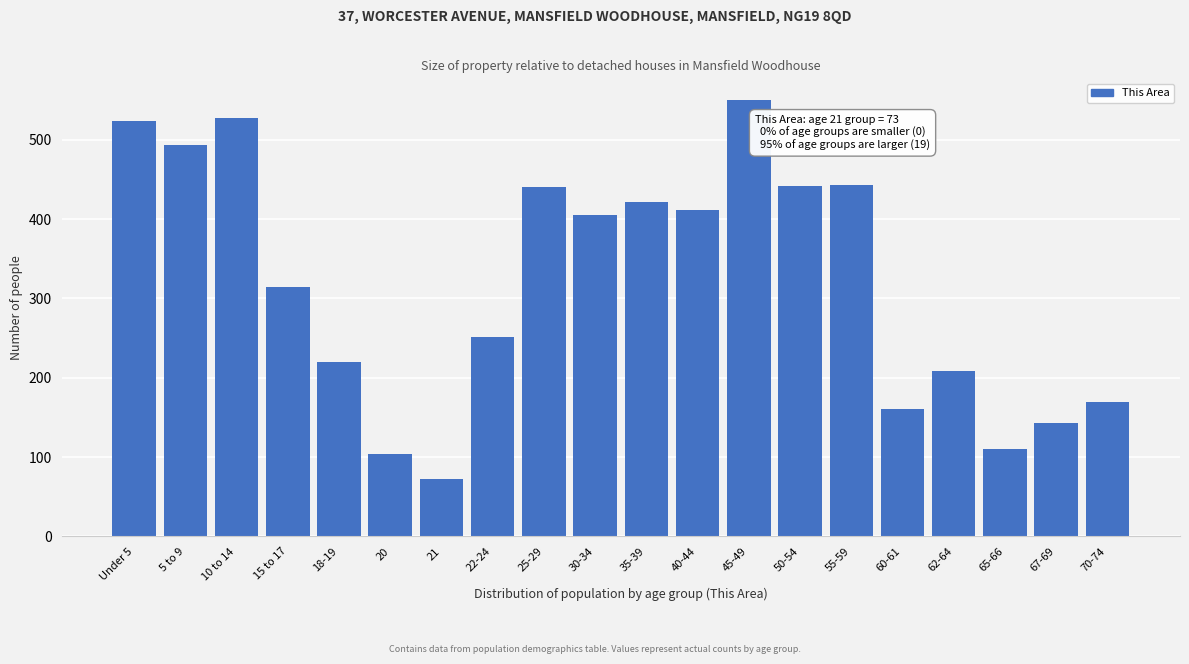

Is it true that the value at 15 to 17 is 121?

False